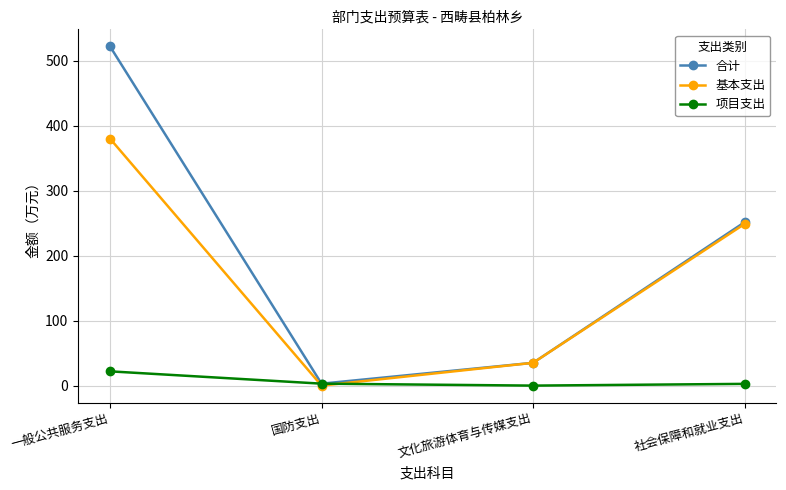

What is the approximate value of 合计 at 文化旅游体育与传媒支出?

35.1